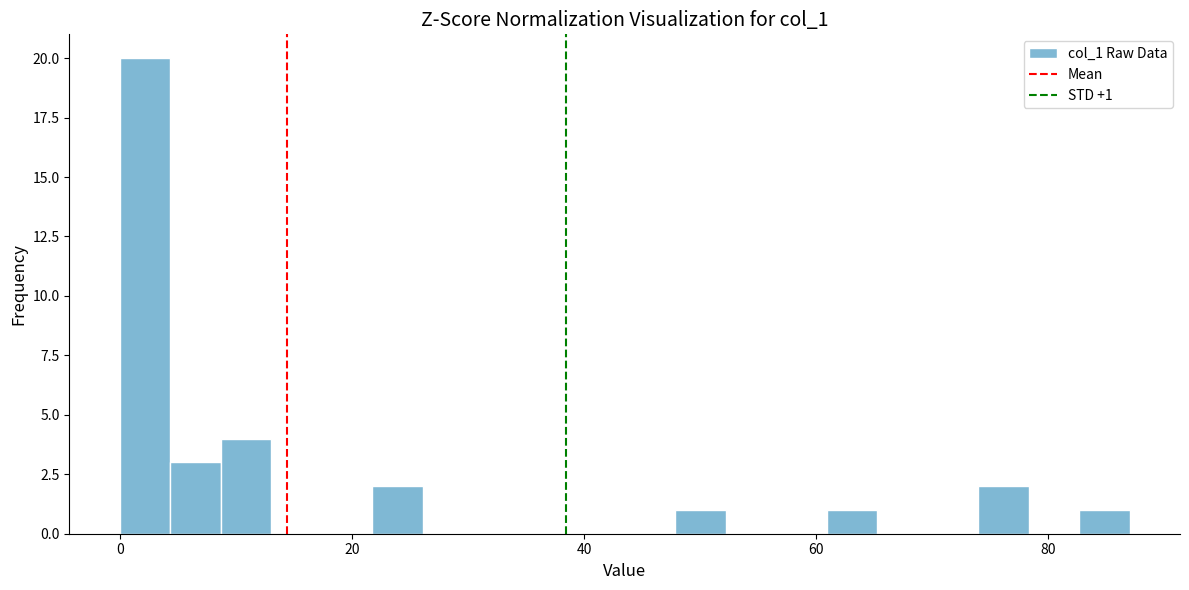

Read against the x-axis, roughly where is the centre of the tallest bar?

2